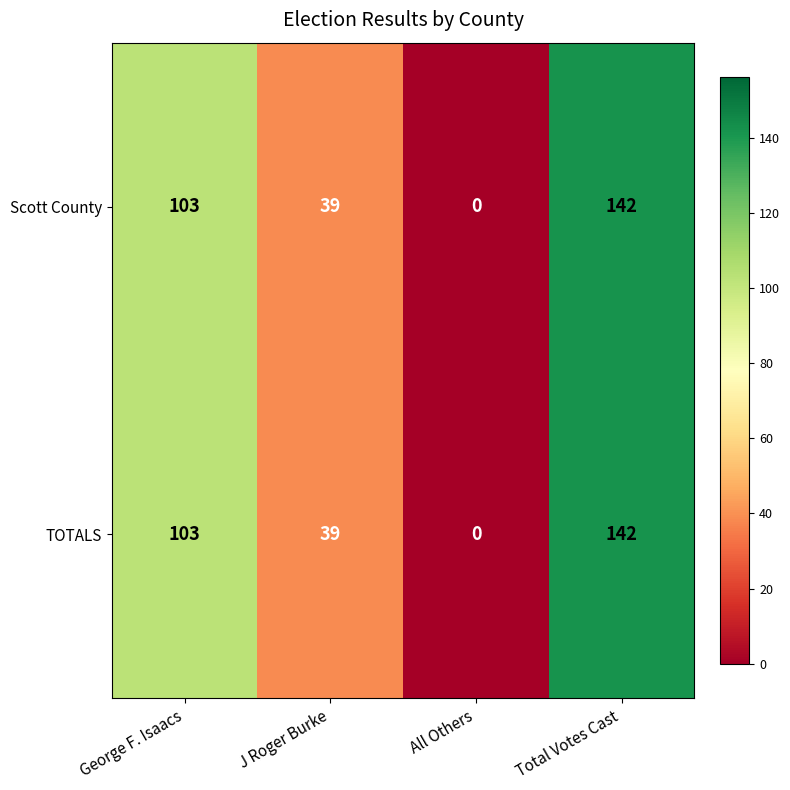

Which label corresponds to the largest value in the chart?

Total Votes Cast